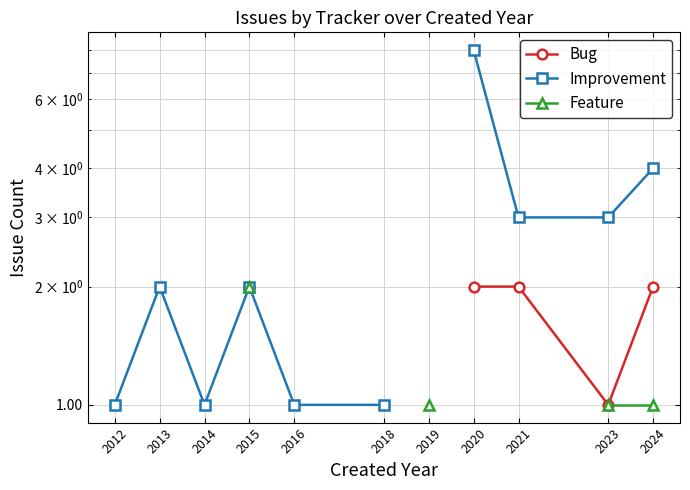

The value of Improvement at 2013 is 2.0. True or false?

True